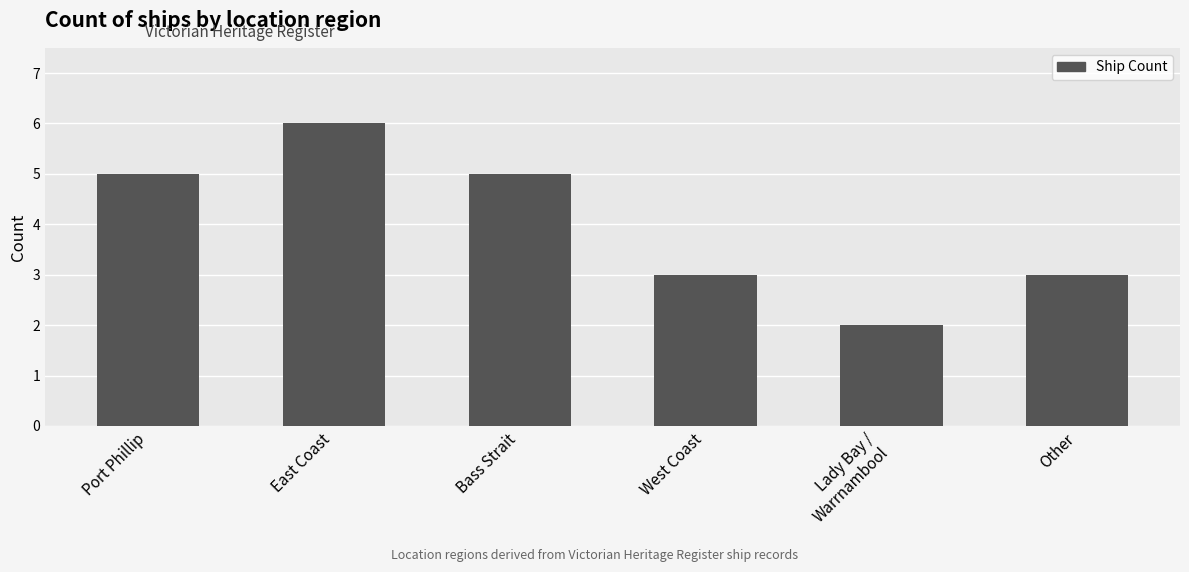

What is the sum of the values at Other and East Coast?

9